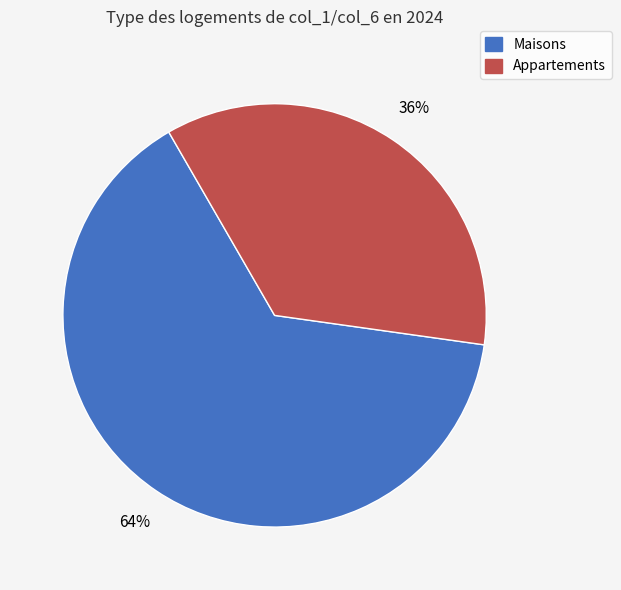

What is the majority slice?

Maisons